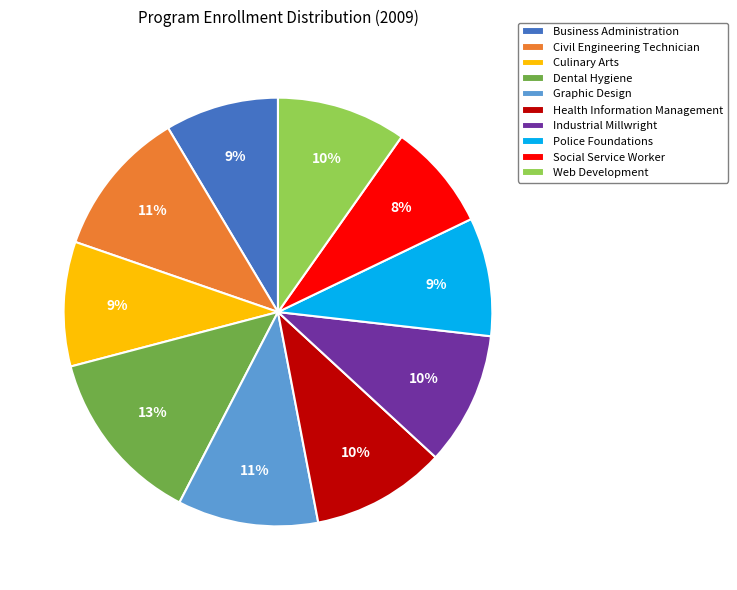

Combined, do Culinary Arts and Police Foundations account for over 50%?

No